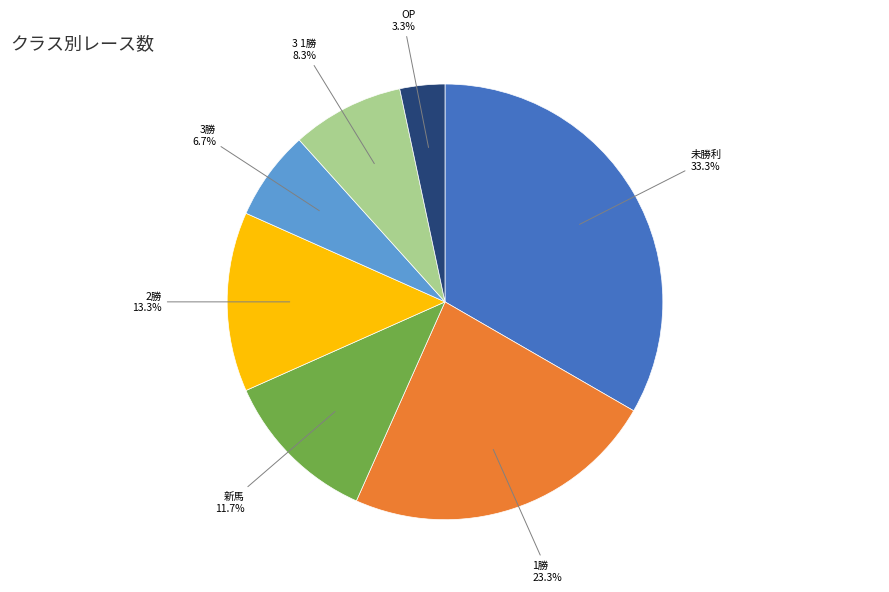

Does any single category account for the majority?

No